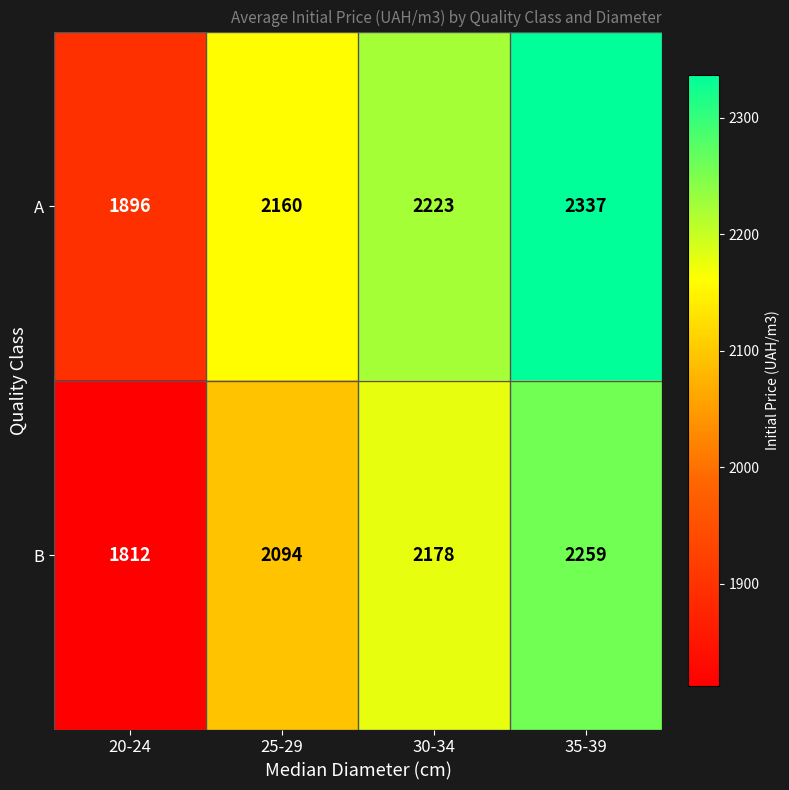

What is the difference between the maximum and minimum values in the A series?

441